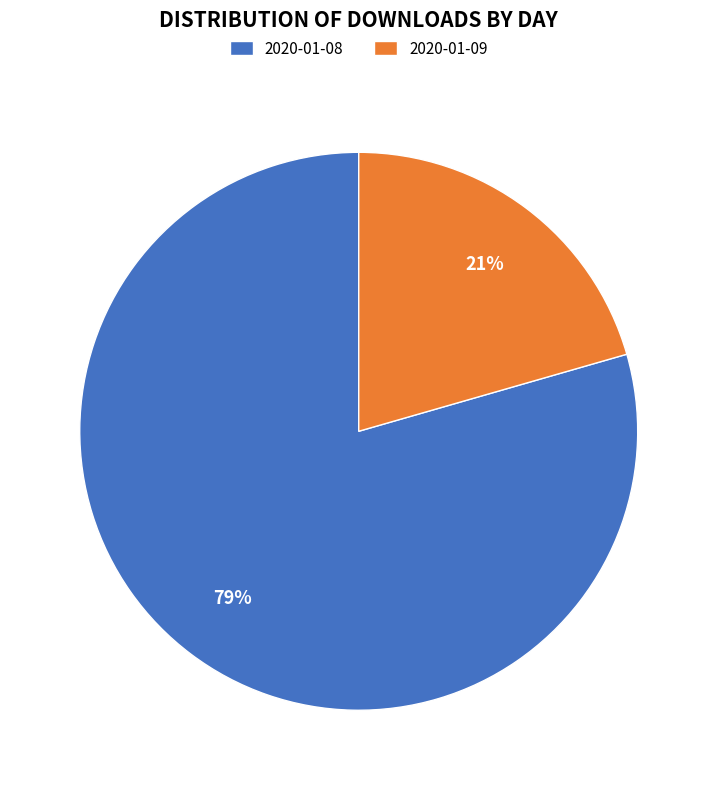

Between 2020-01-08 and 2020-01-09, which is larger?

2020-01-08